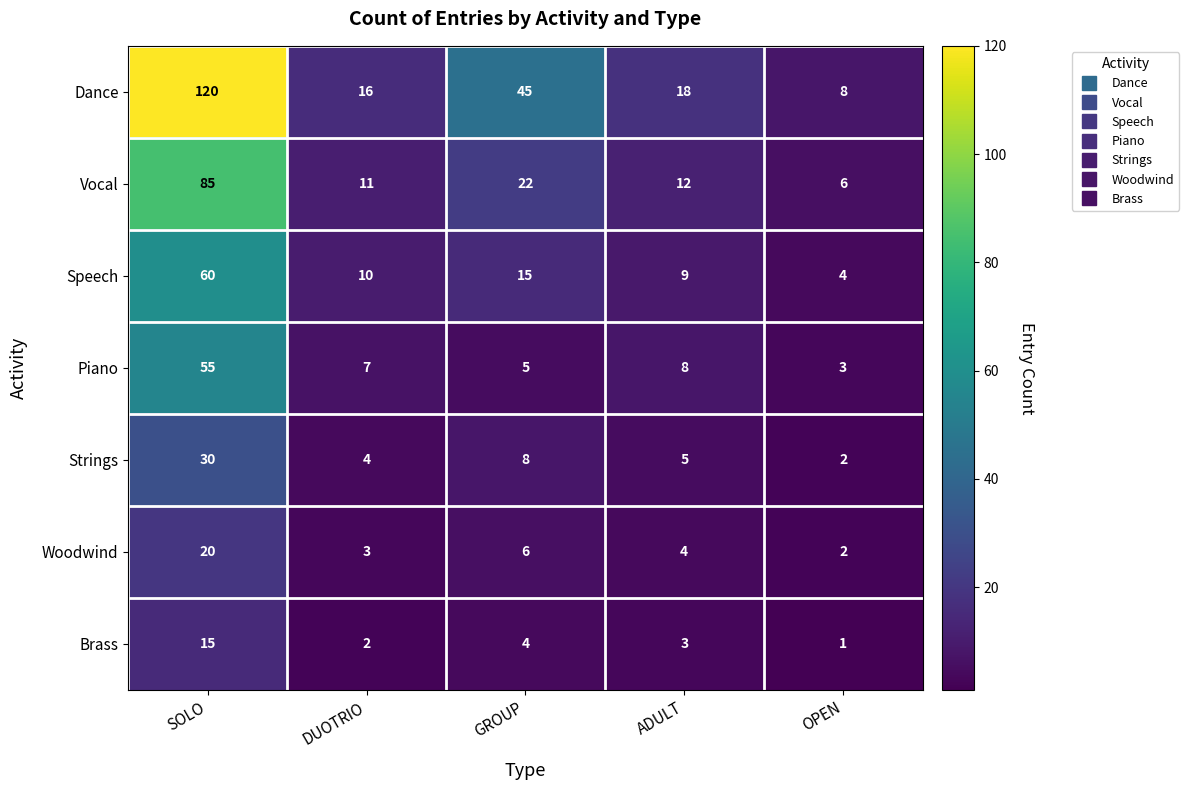

Which series has the largest total across all categories?

Dance